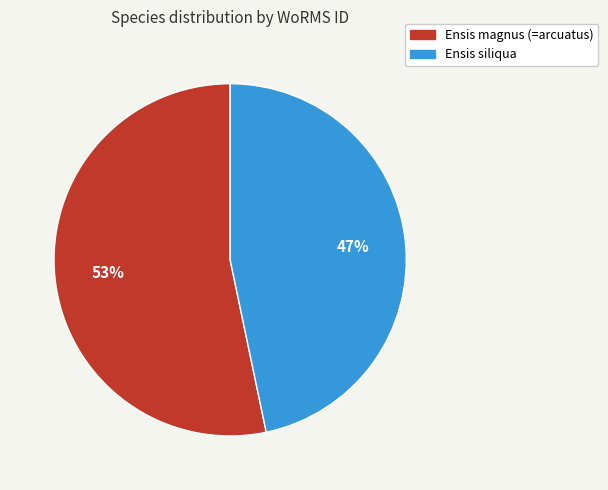

Which slice is the smallest?

Ensis siliqua